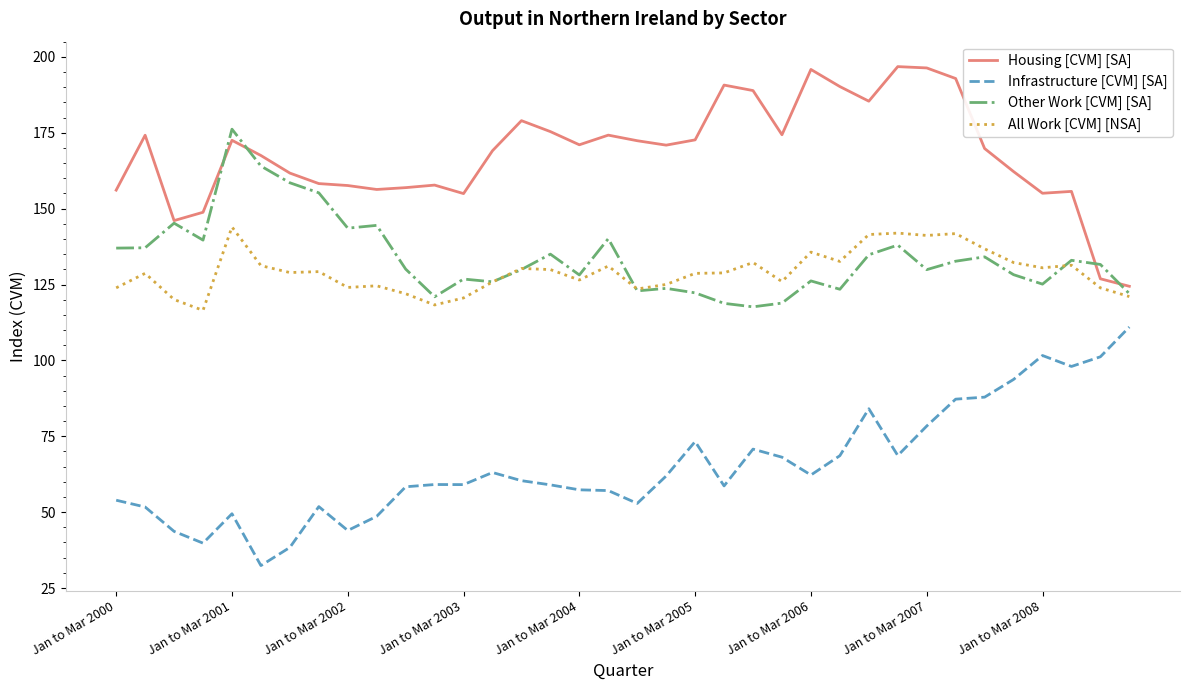

What is the greatest value displayed?

196.8